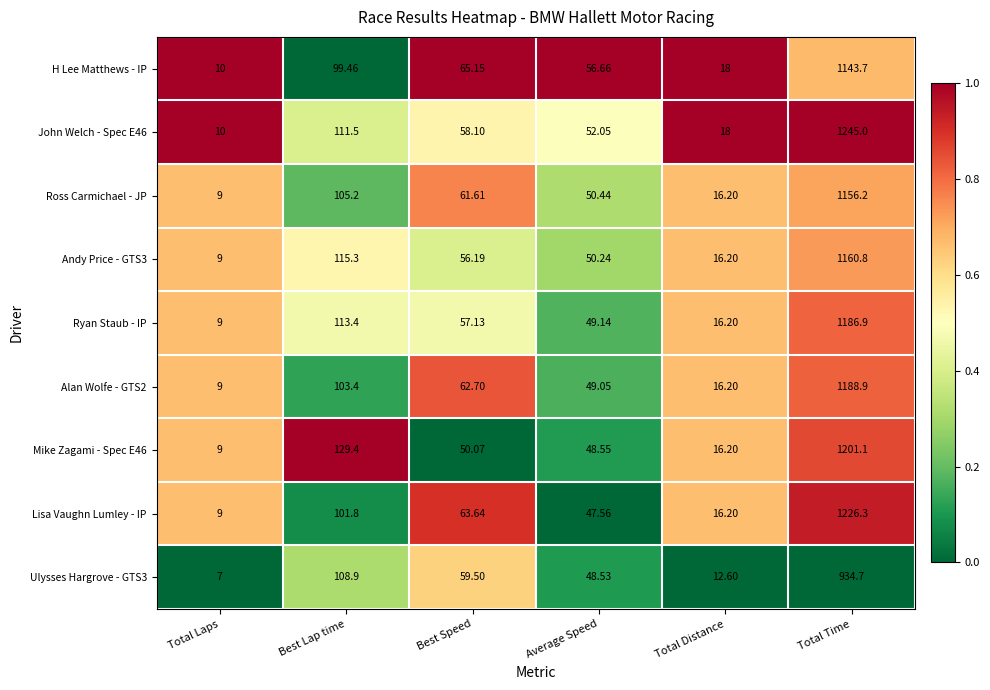

Which series has the largest range (max minus min)?

John Welch - Spec E46